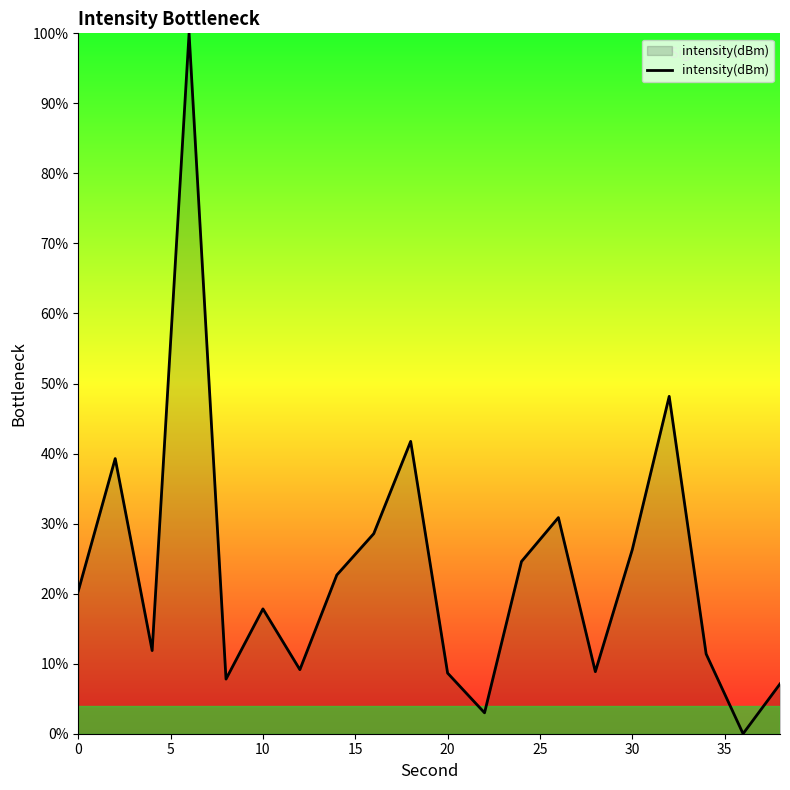

What is the difference between the maximum and minimum values?

100.0